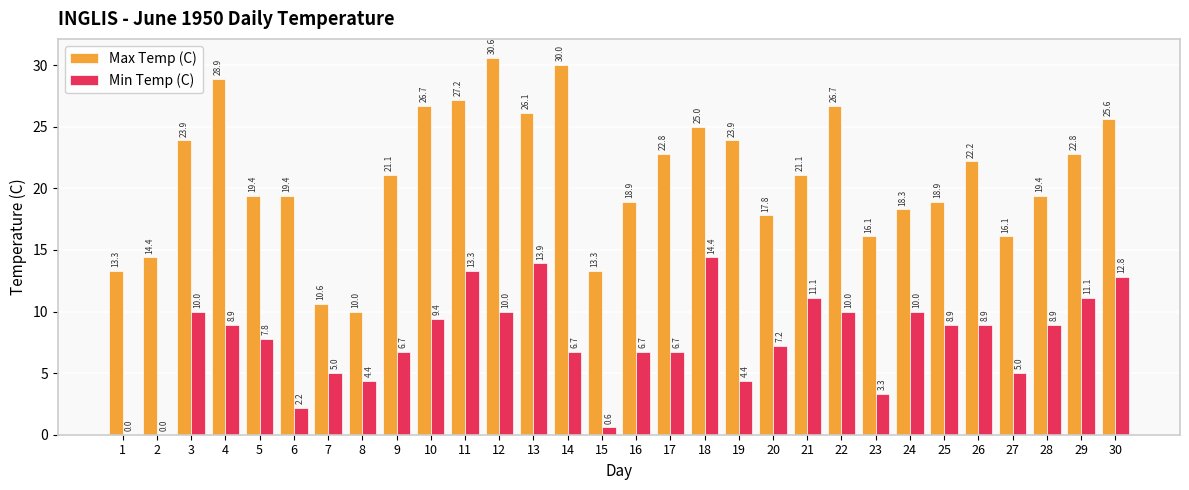

At which label does Min Temp (C) first exceed 8?

3